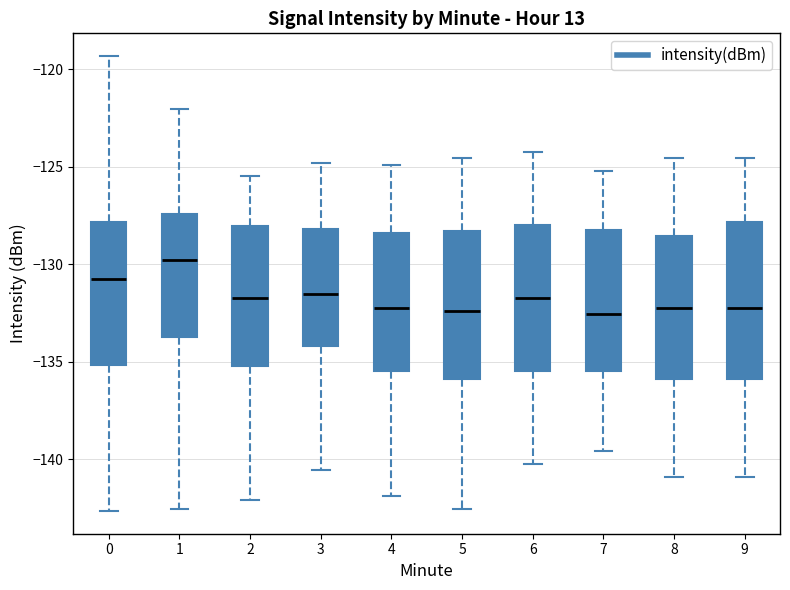

Which box is the tallest, from its lower edge to its upper edge?

9